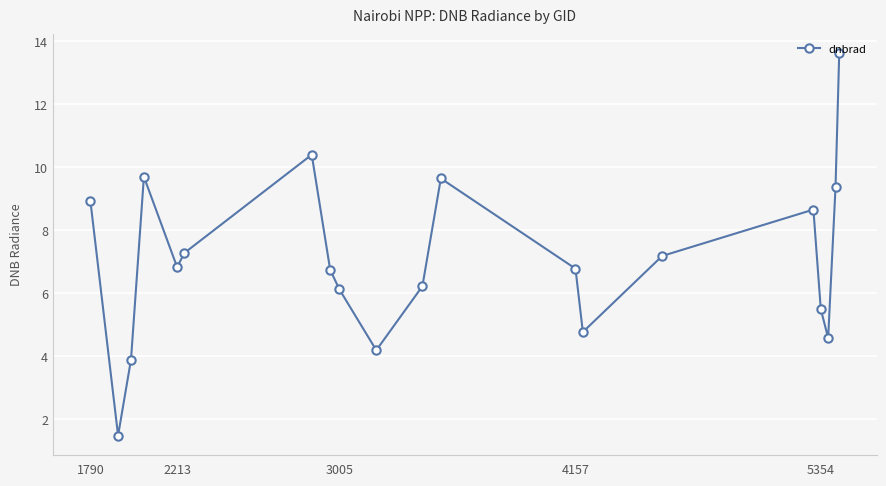

How many values are below 6?

6